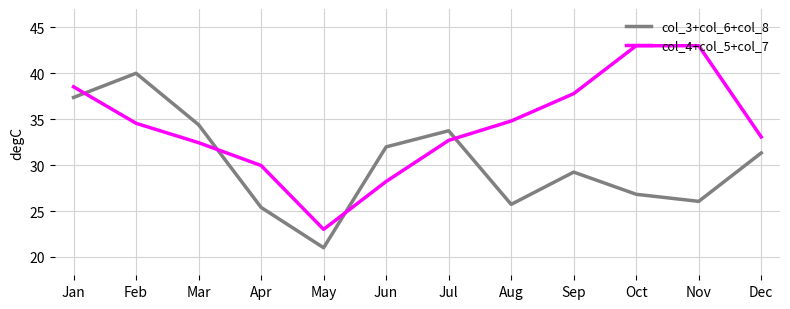

What is the sum of all col_4+col_5+col_7 values?

411.0